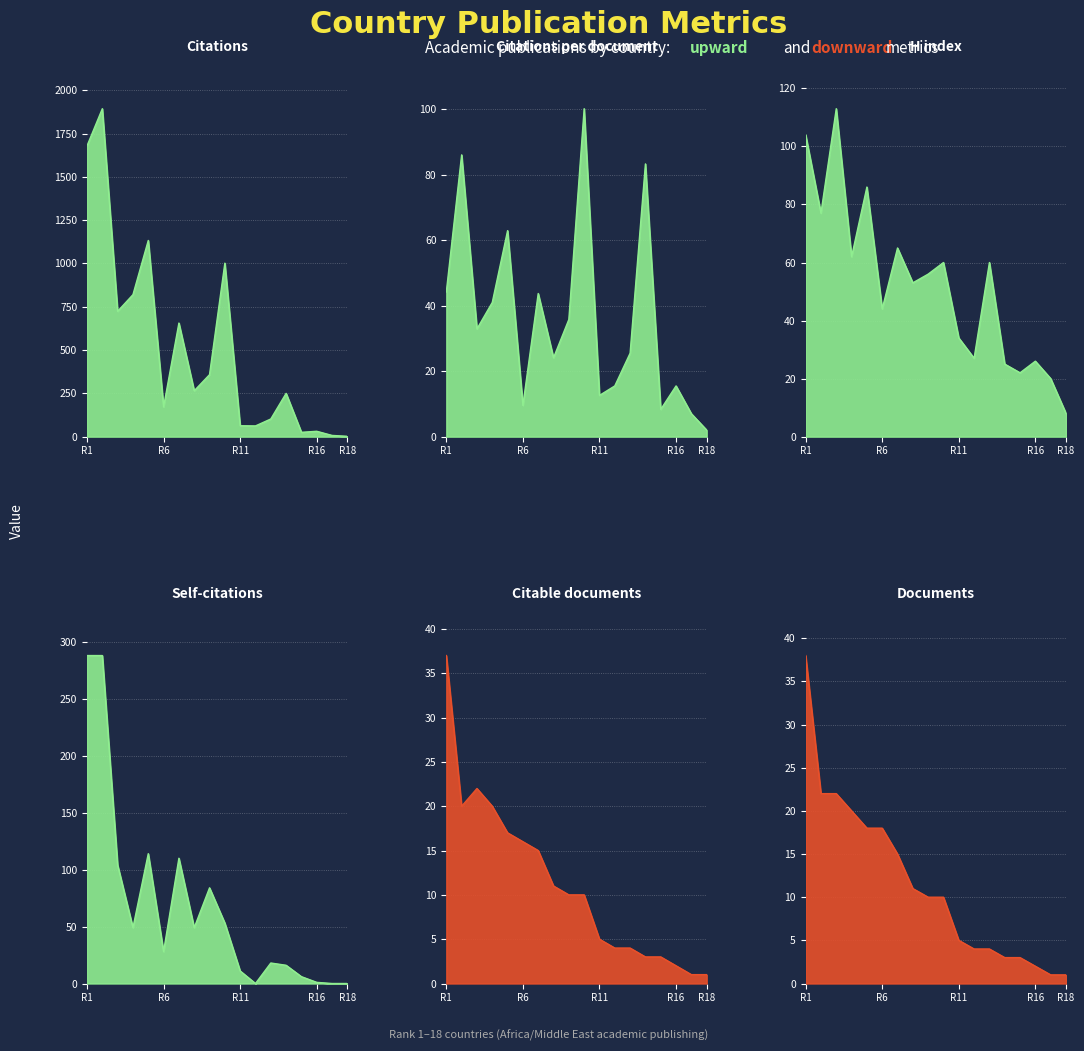

Where do Self-citations and H index first cross each other?

2 and 3